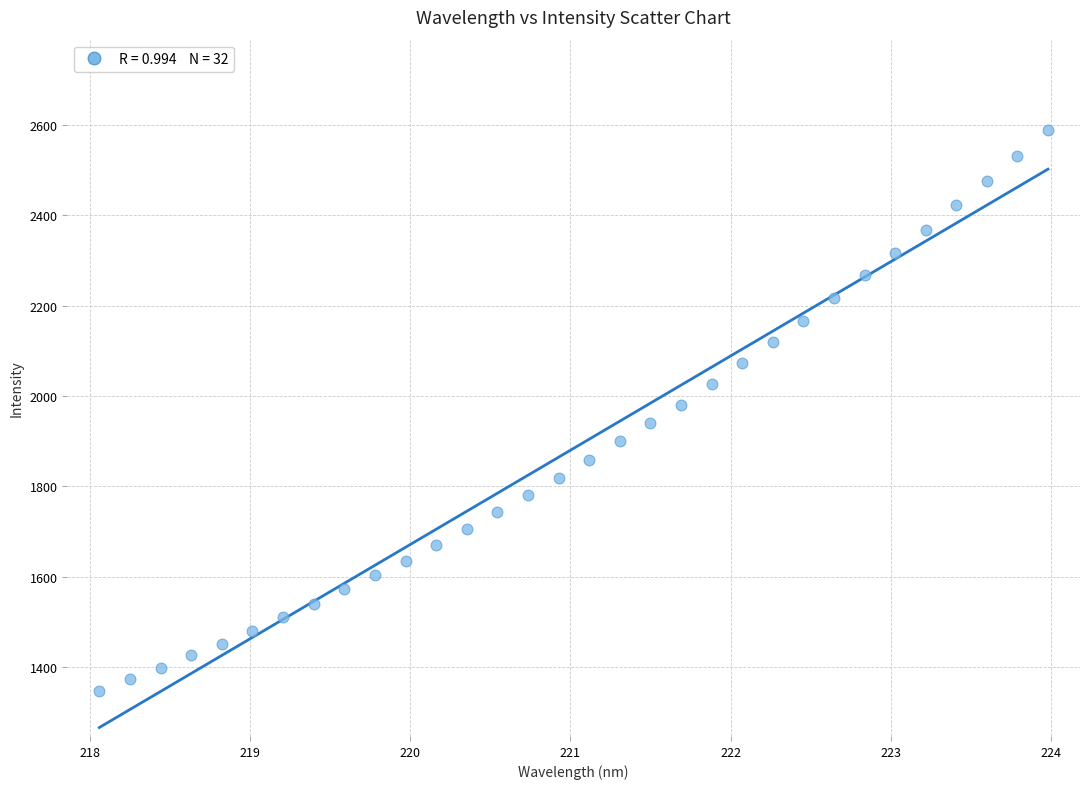

What is the range of Y values (max minus min)?

1241.1